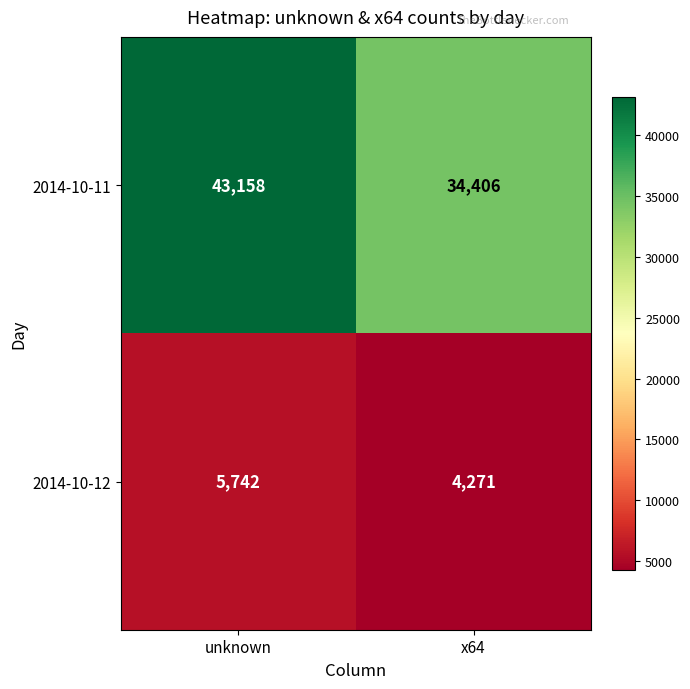

Rank the series by their maximum value, from lowest to highest.

2014-10-12, 2014-10-11